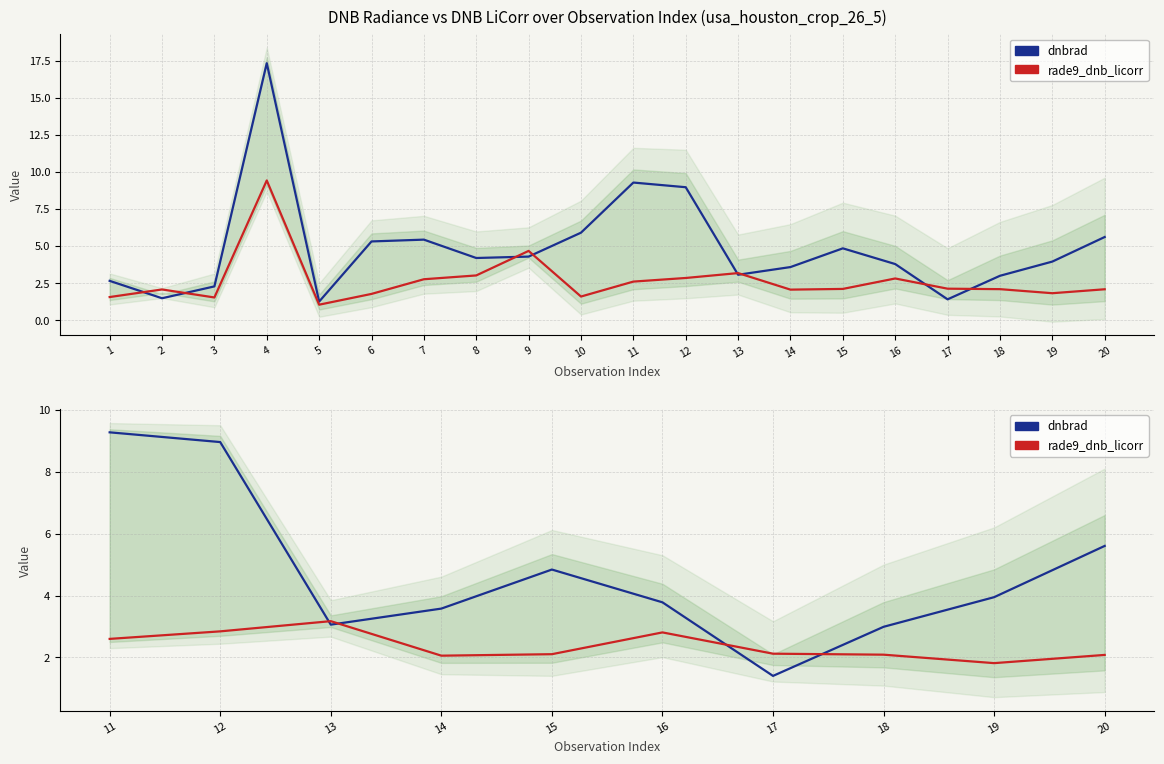

What is the value of the dnbrad point at the 8th from the left?

3.0